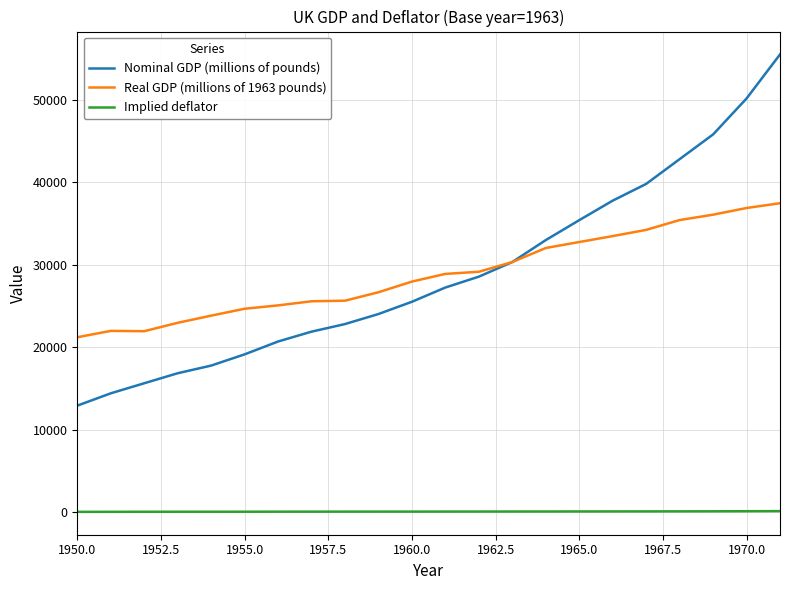

Which series has the largest range (max minus min)?

Nominal GDP (millions of pounds)